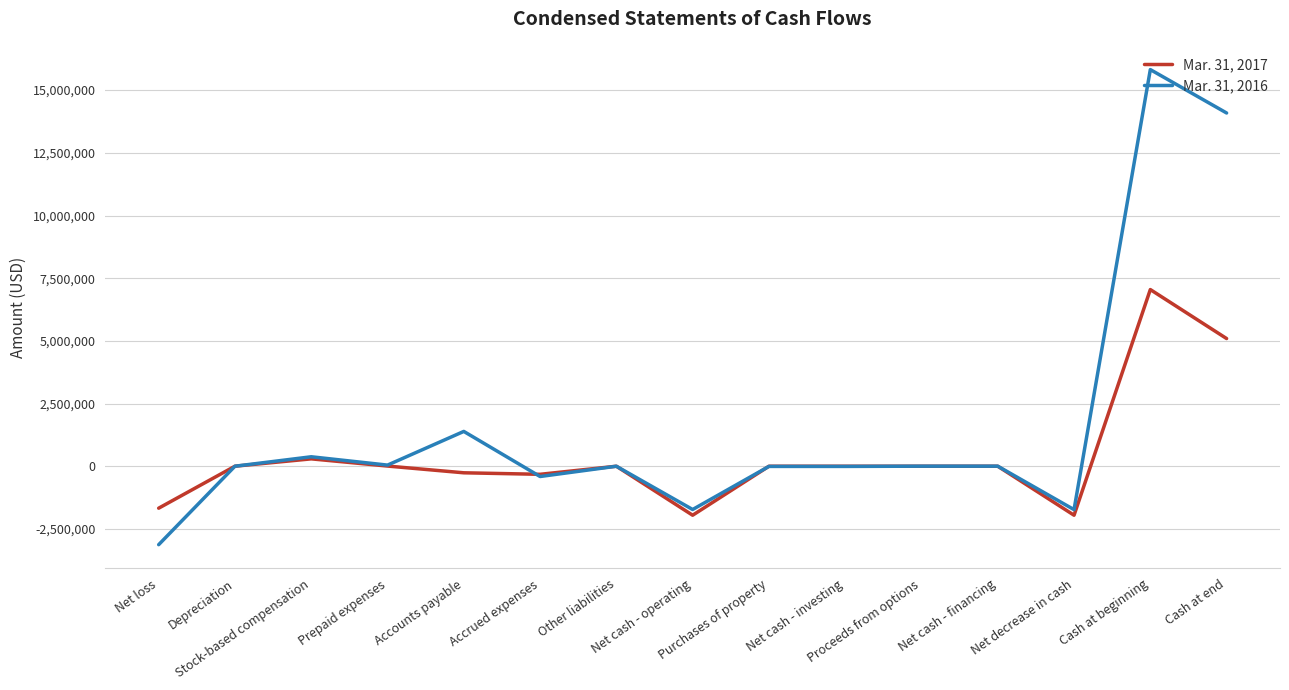

Rank the series by their maximum value, from lowest to highest.

Mar. 31, 2017, Mar. 31, 2016